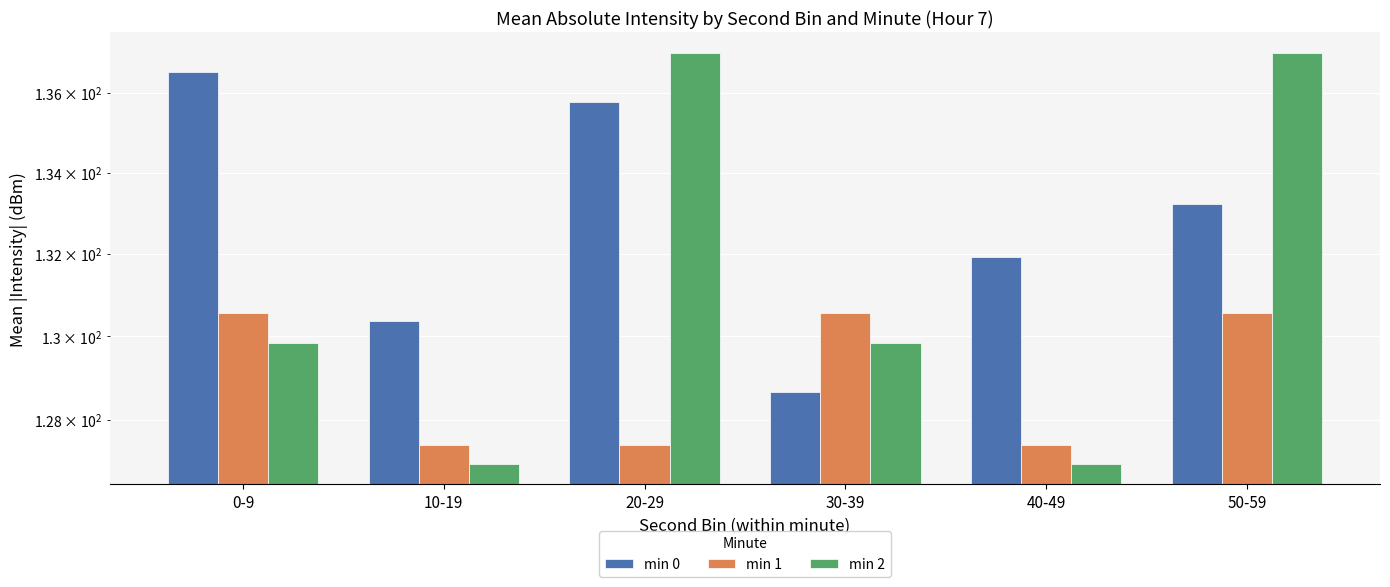

What is the difference between the maximum and minimum values in the min 1 series?

3.1